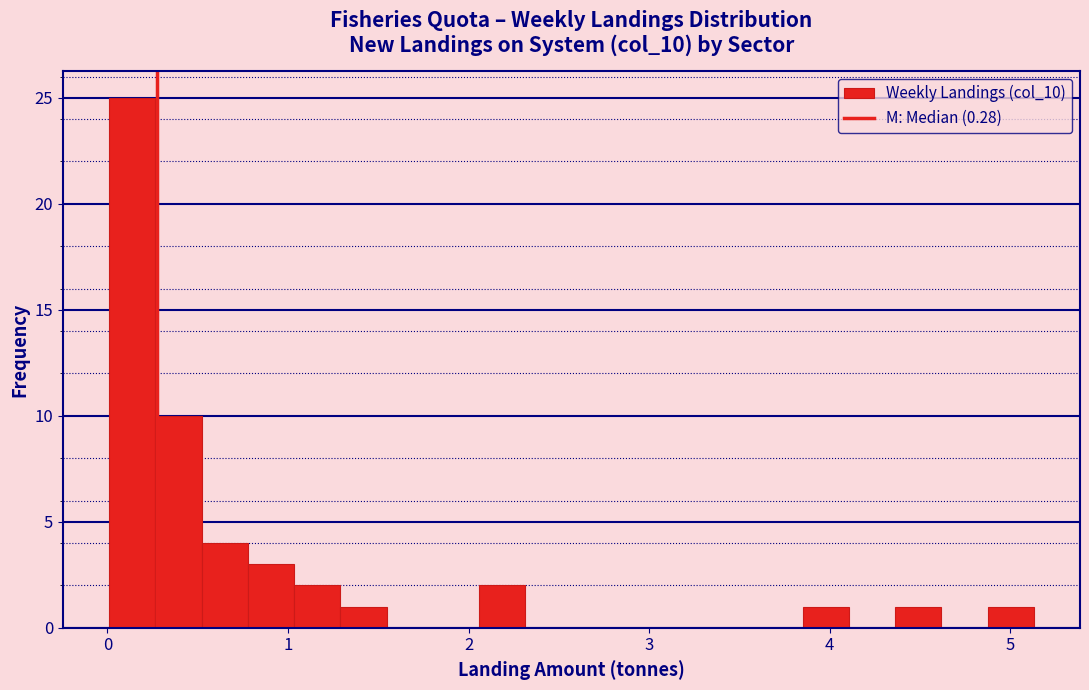

Read against the x-axis, roughly where is the centre of the tallest bar?

0.1